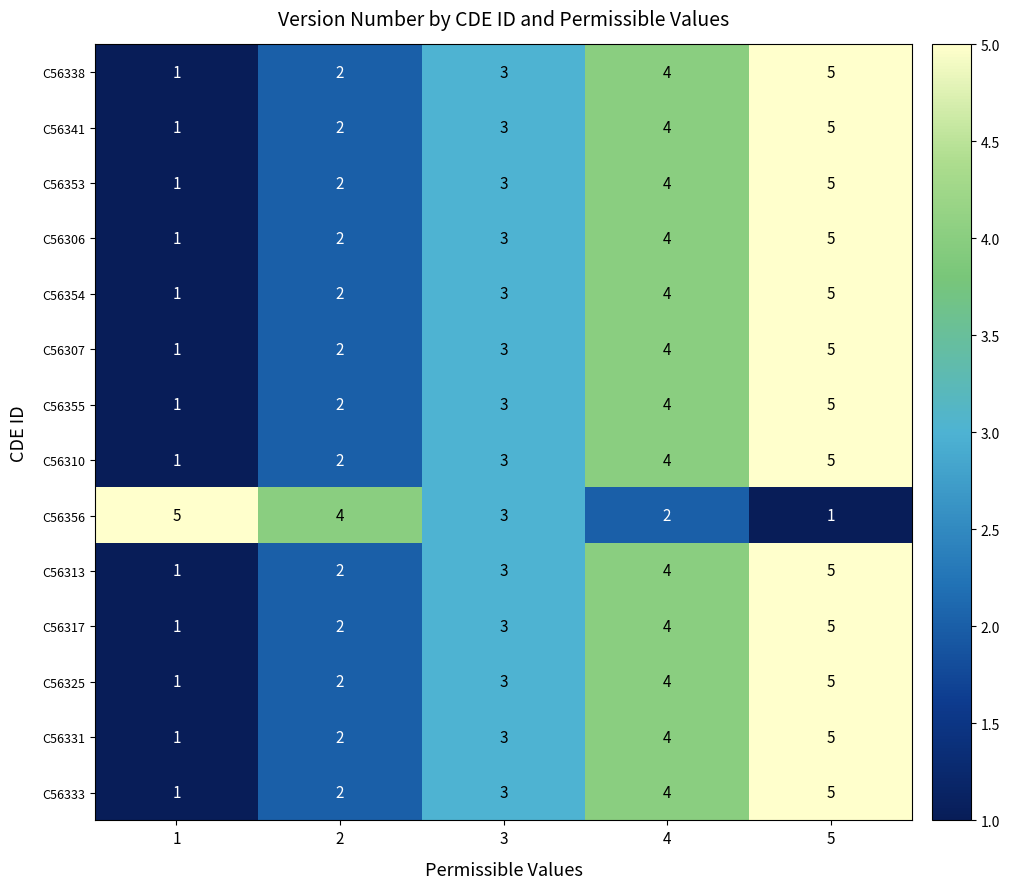

At which category is the sum across all series the highest?

5